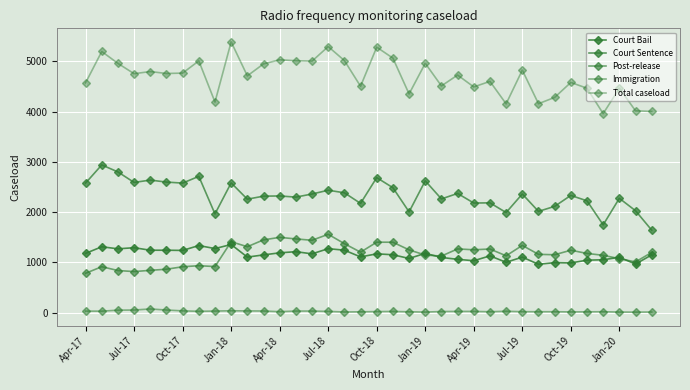

How many interior local peaks does the Total caseload series have?

13